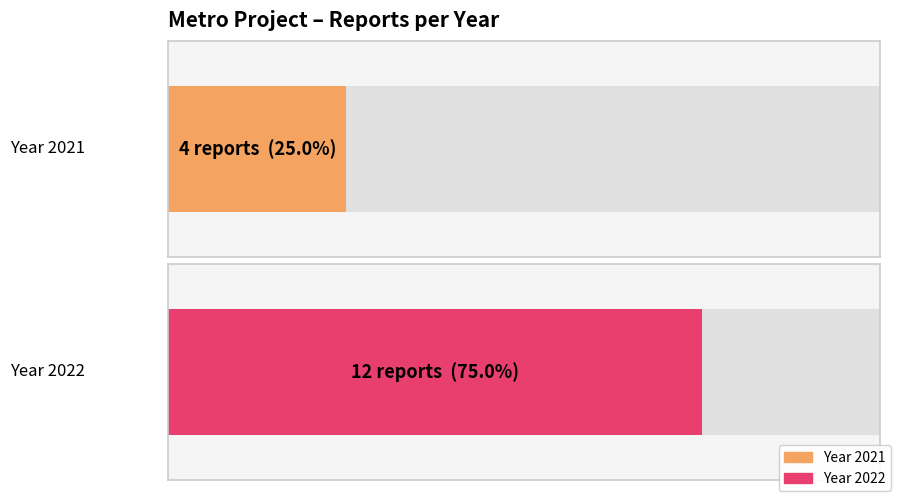

Which category has the highest value in the 2021 series?

2021